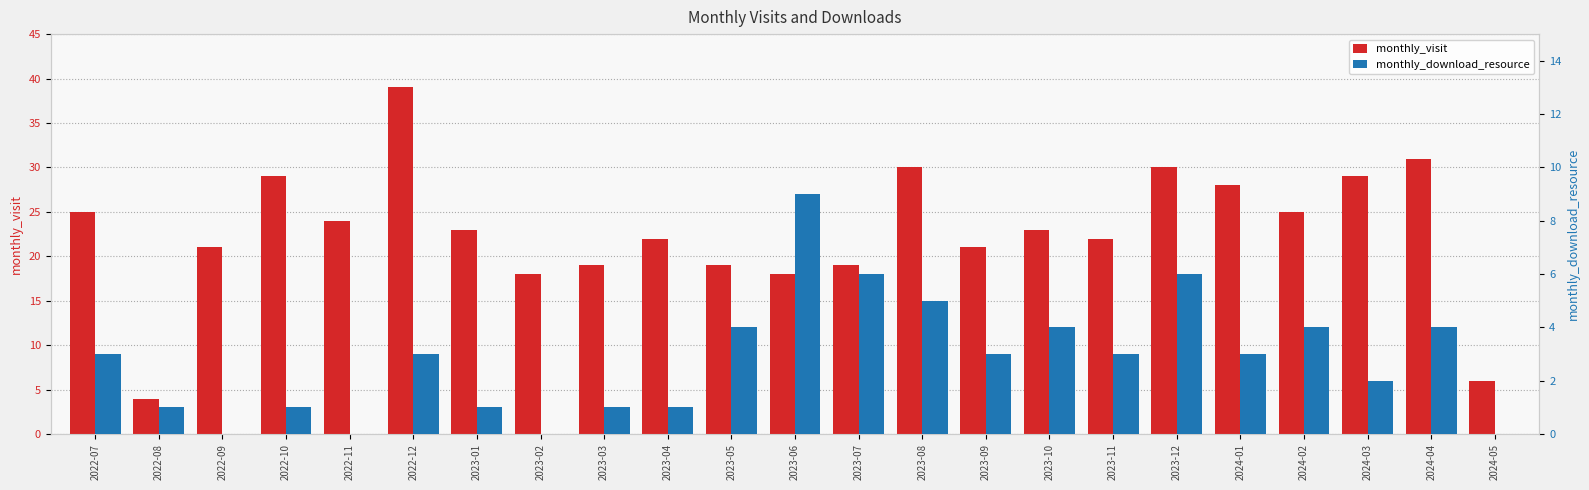

What is the difference between the highest and lowest values at 2023-09?

18